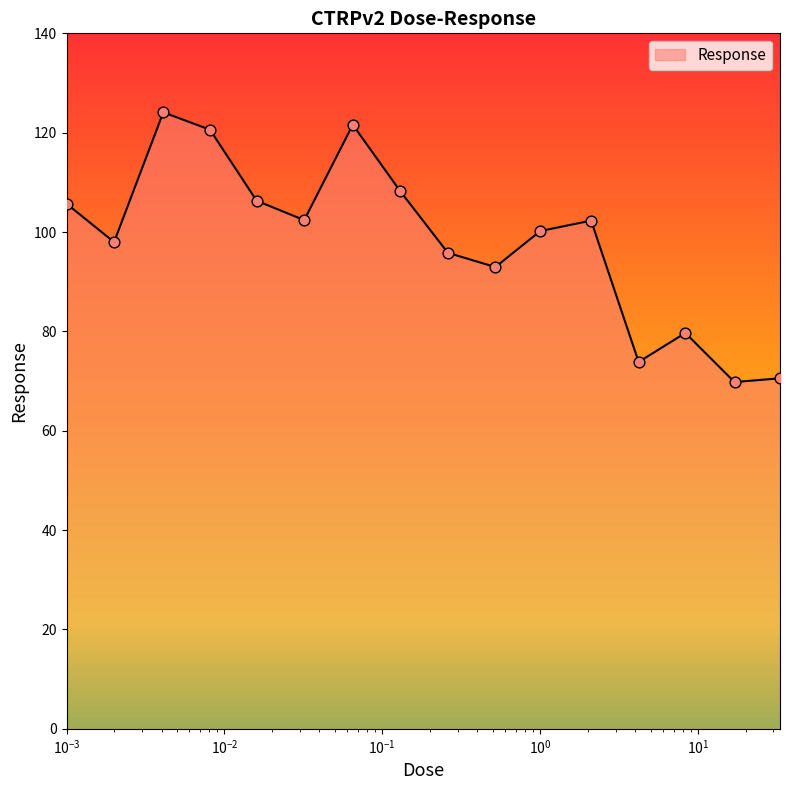

What is the difference between the maximum and minimum values?

54.3